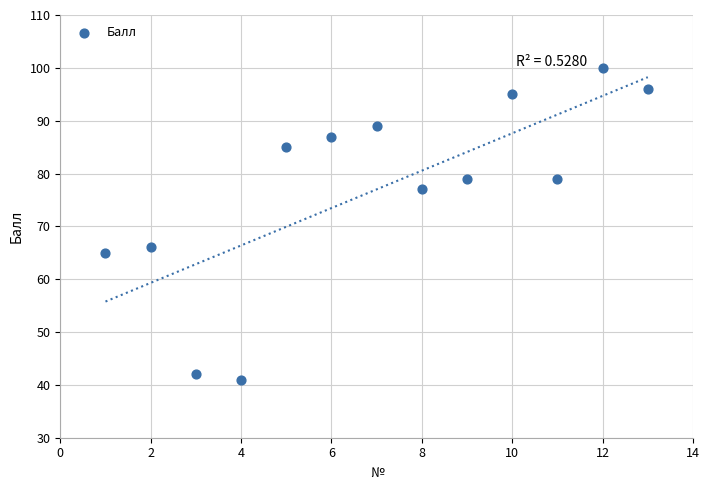

What is the range of X values (max minus min)?

12